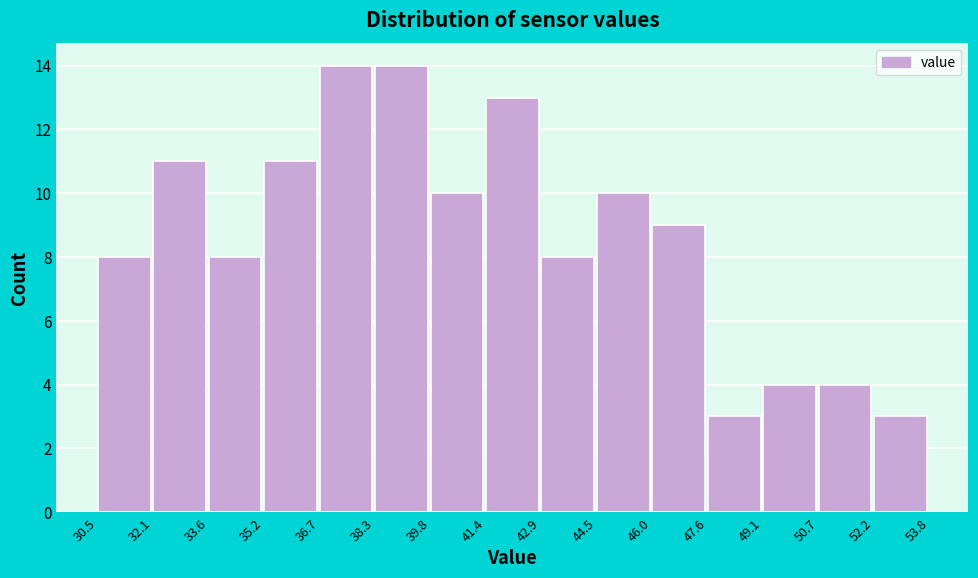

Reading left to right, list every bar in this chart as the range it spans on the x-axis followed by its height. The values are not printed on the chart, so give them approximately, as read against the axis.

30.5 to 32.1: 8
32.1 to 33.6: 11
33.6 to 35.2: 8
35.2 to 36.7: 11
36.7 to 38.3: 14
38.3 to 39.8: 14
39.8 to 41.4: 10
41.4 to 42.9: 13
42.9 to 44.5: 8
44.5 to 46.0: 10
46.0 to 47.6: 9
47.6 to 49.1: 3
49.1 to 50.7: 4
50.7 to 52.2: 4
52.2 to 53.8: 3